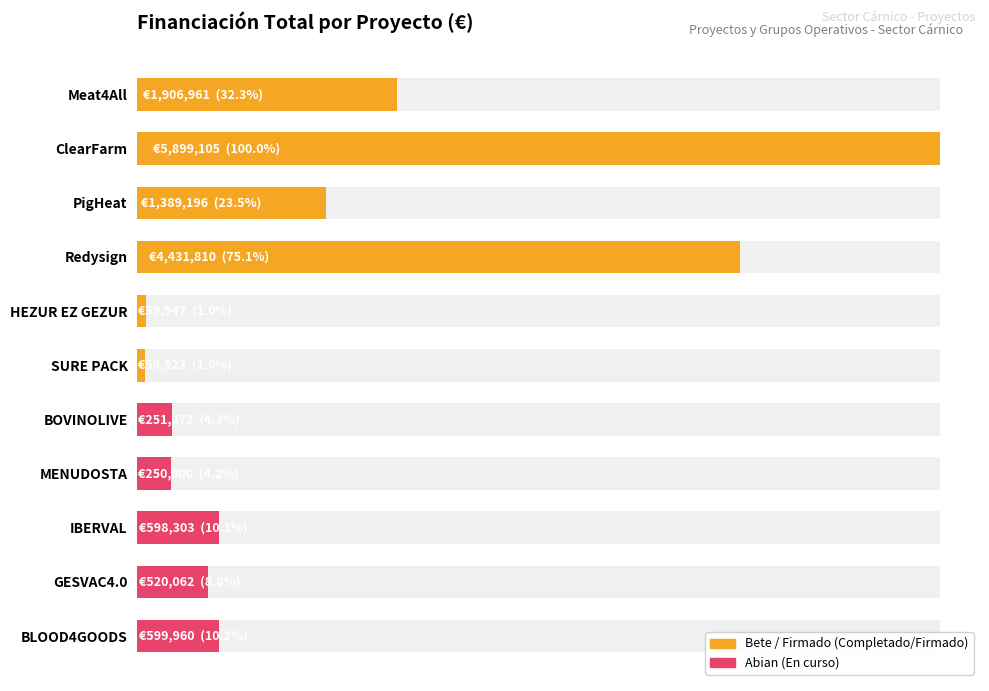

Does the chart contain any negative values?

No